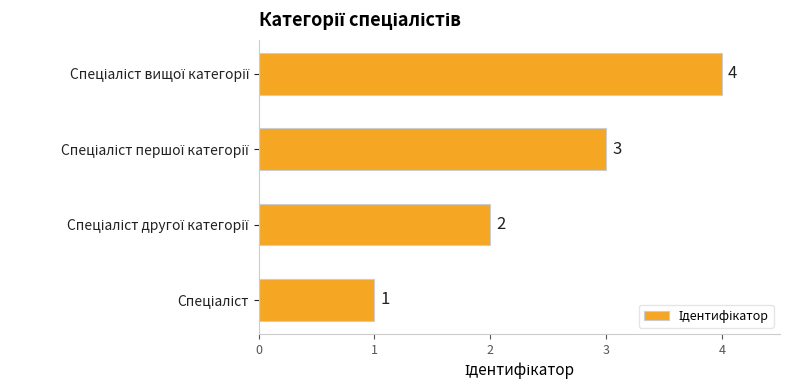

Count the values in the range 2 to 4.

3